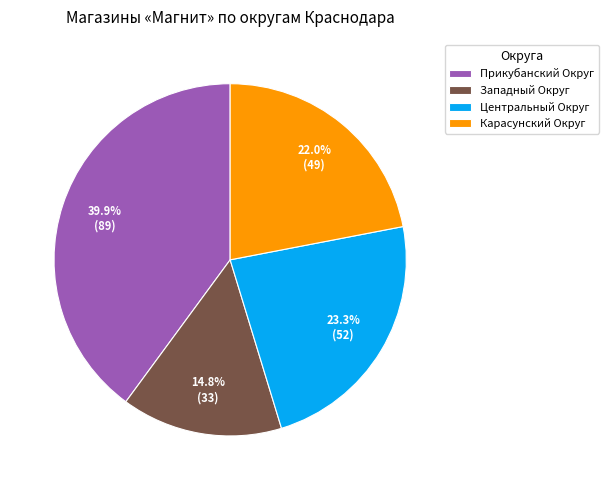

What percentage is NOT represented by Прикубанский Округ?

60.1%